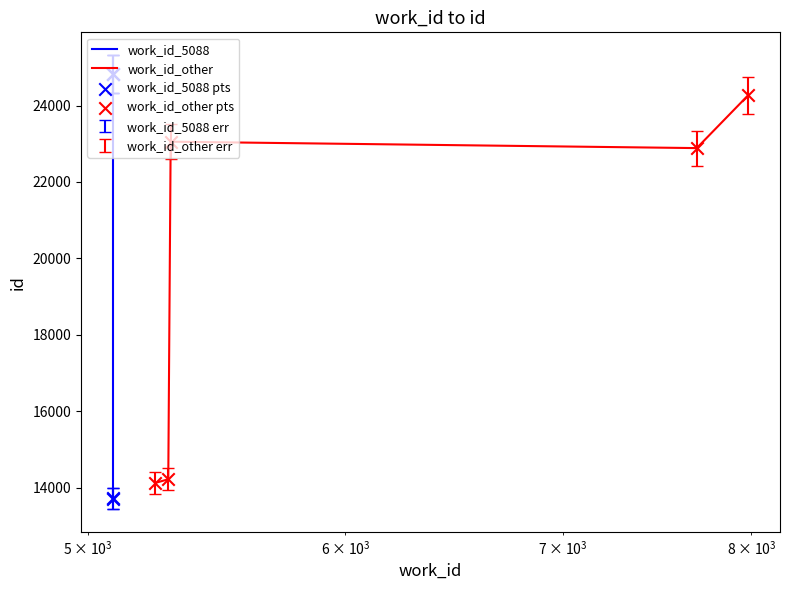

What is the lowest value of the work_id_other series?

14123